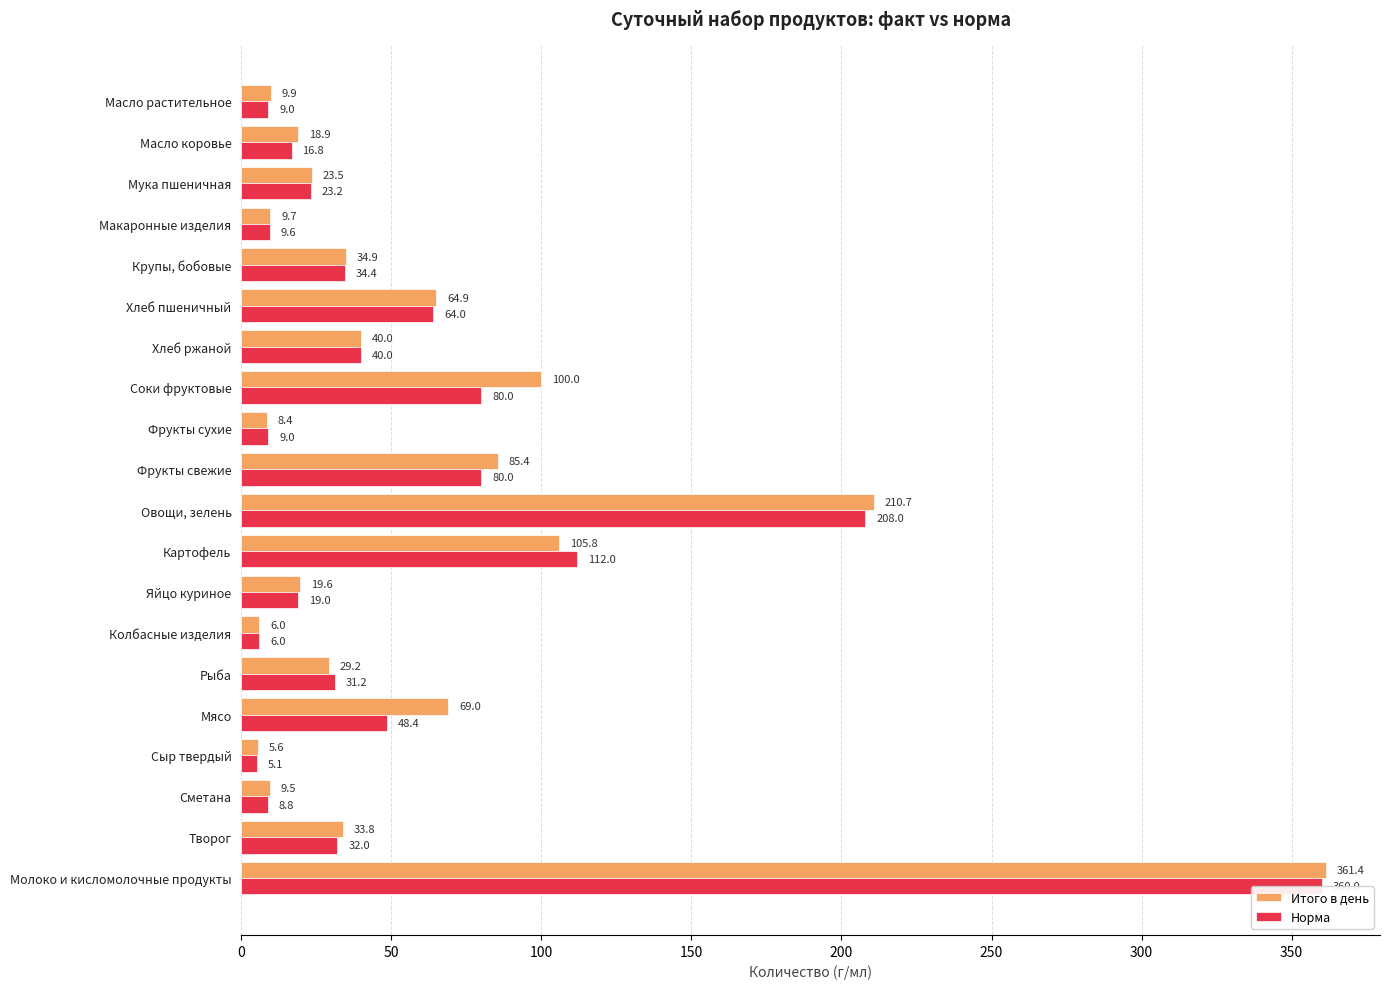

How many categories are shown in the chart?

20